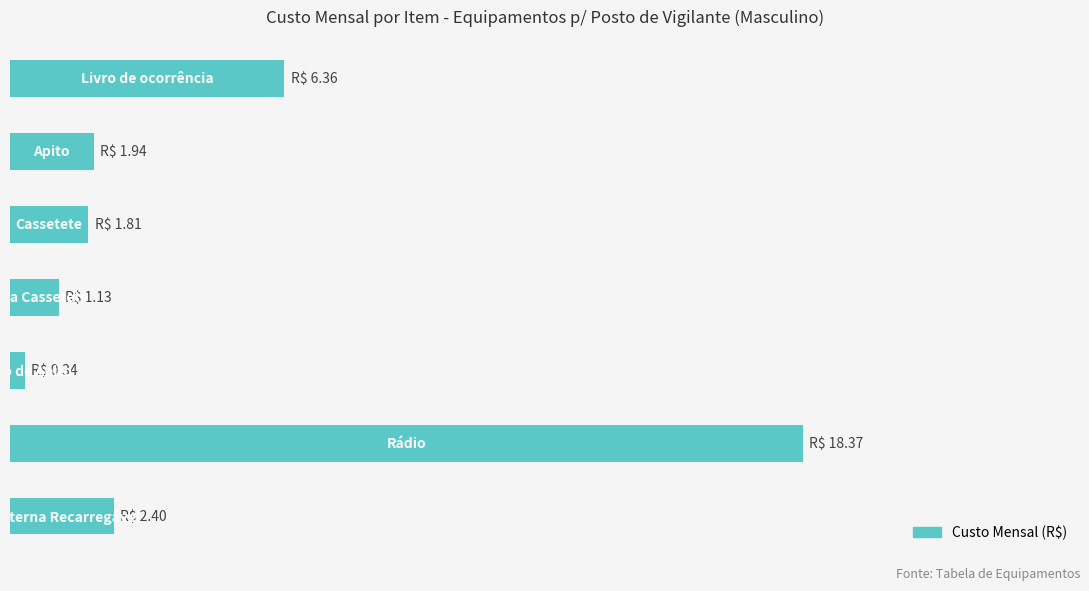

What is the difference between the maximum and minimum values?

18.0